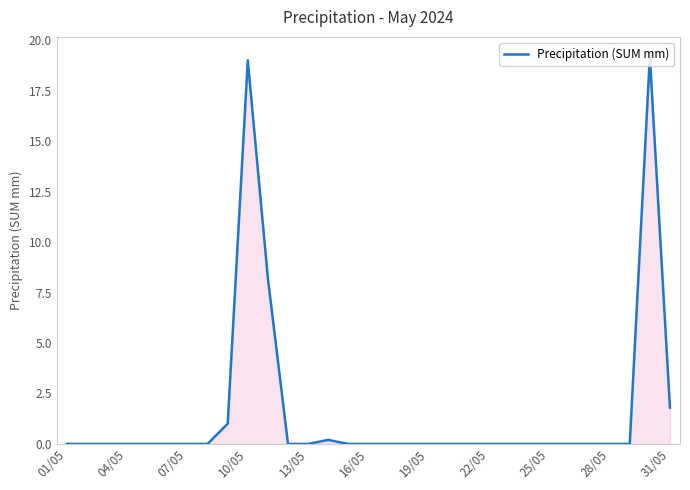

What is the difference between the maximum and minimum values?

19.2